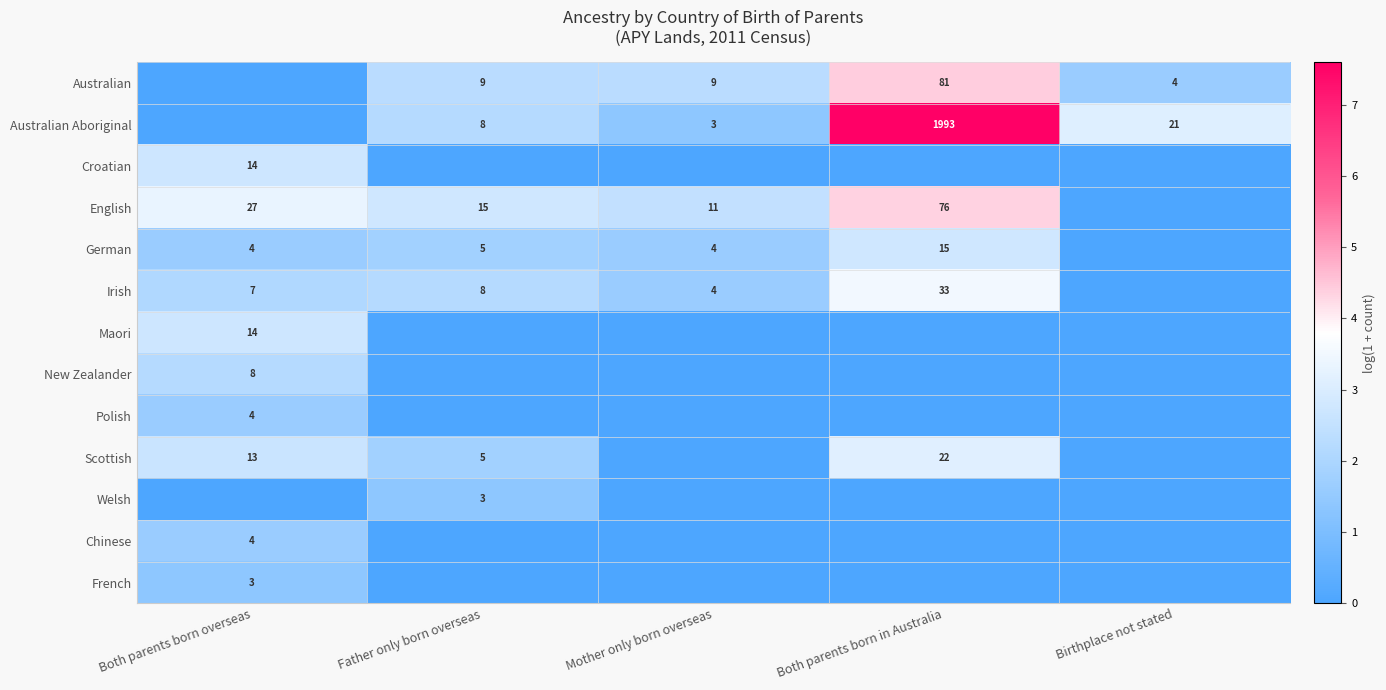

Is it true that English equals 15 at Father only born overseas?

True